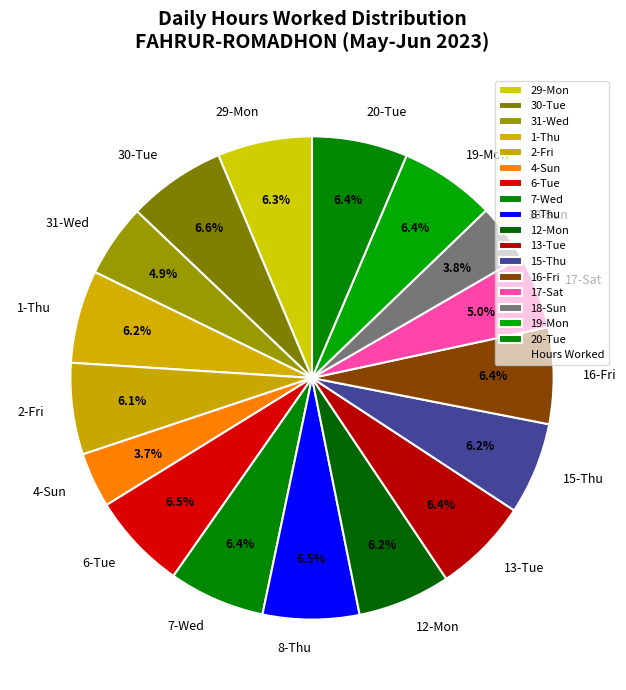

True or false: 13-Tue accounts for 12% of the total.

False